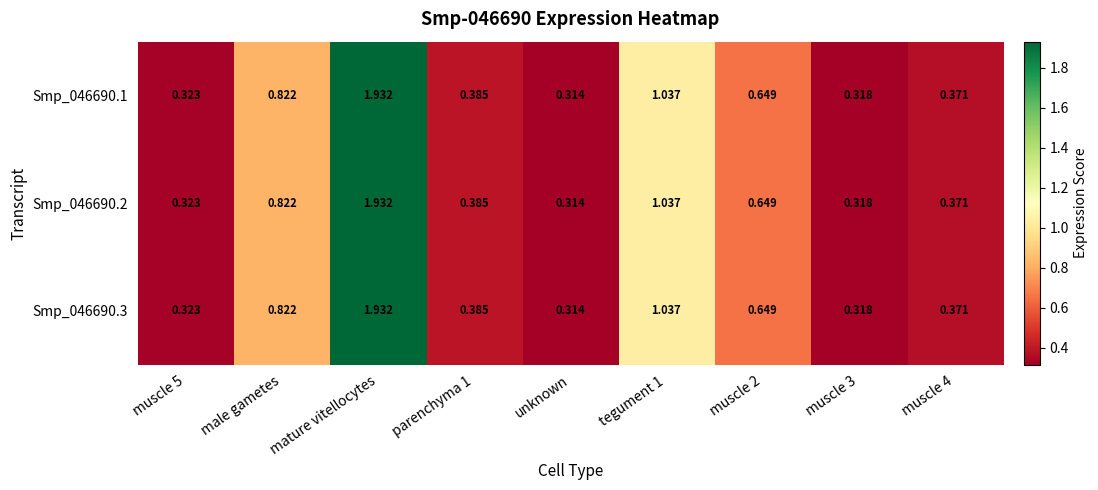

Is the value of Smp_046690.1 at unknown greater than the value of Smp_046690.2 at muscle 2?

No